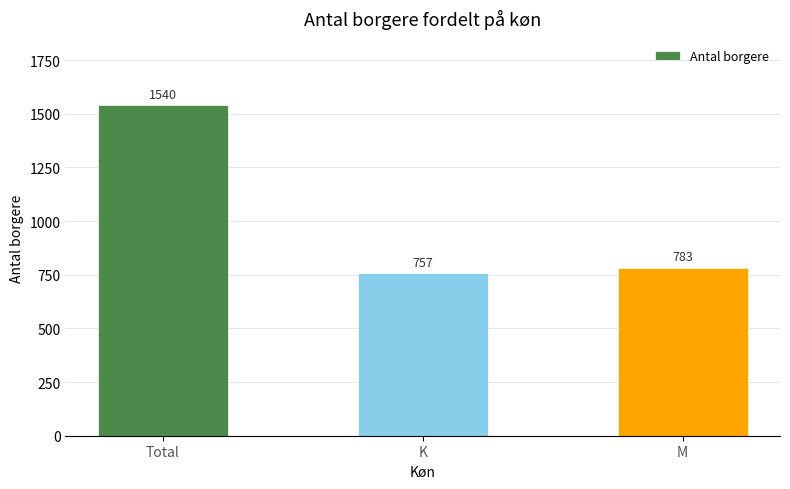

Which label corresponds to the largest value in the chart?

Total